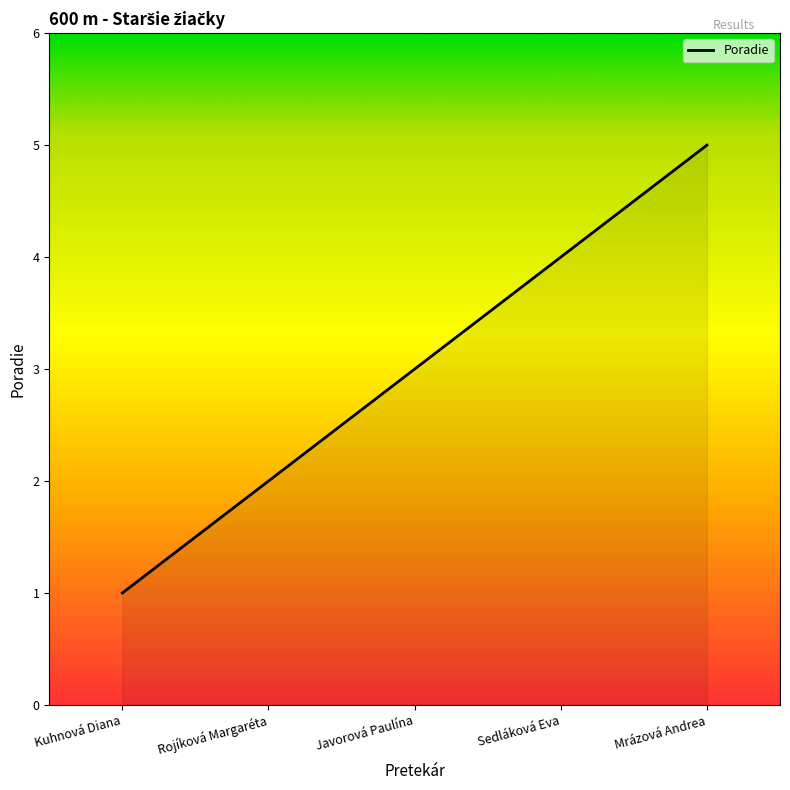

How many lines are shown in the chart?

1